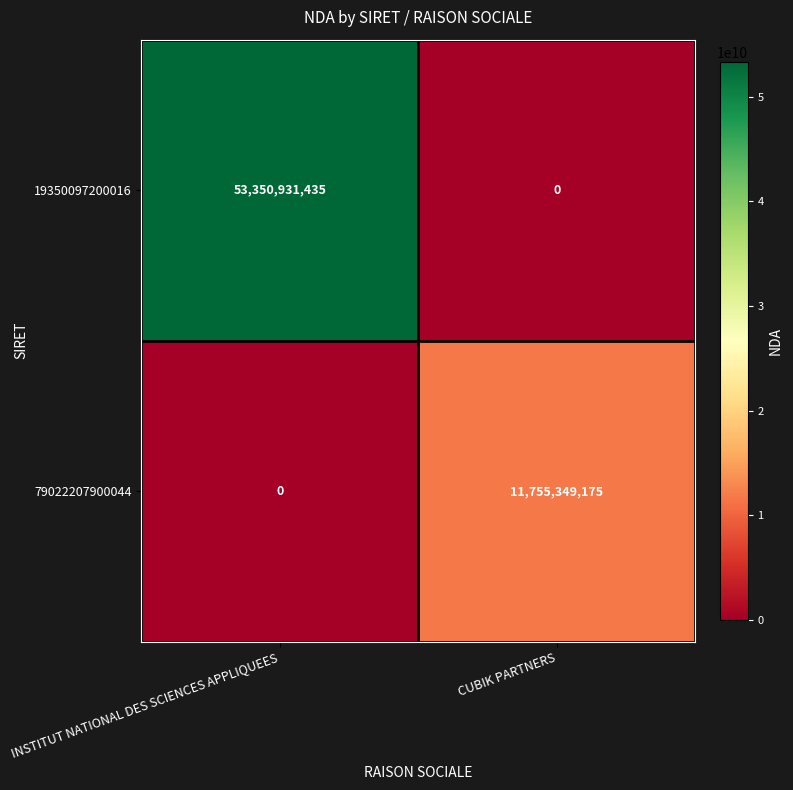

What is the average value of the 19350097200016 series?

26675465718